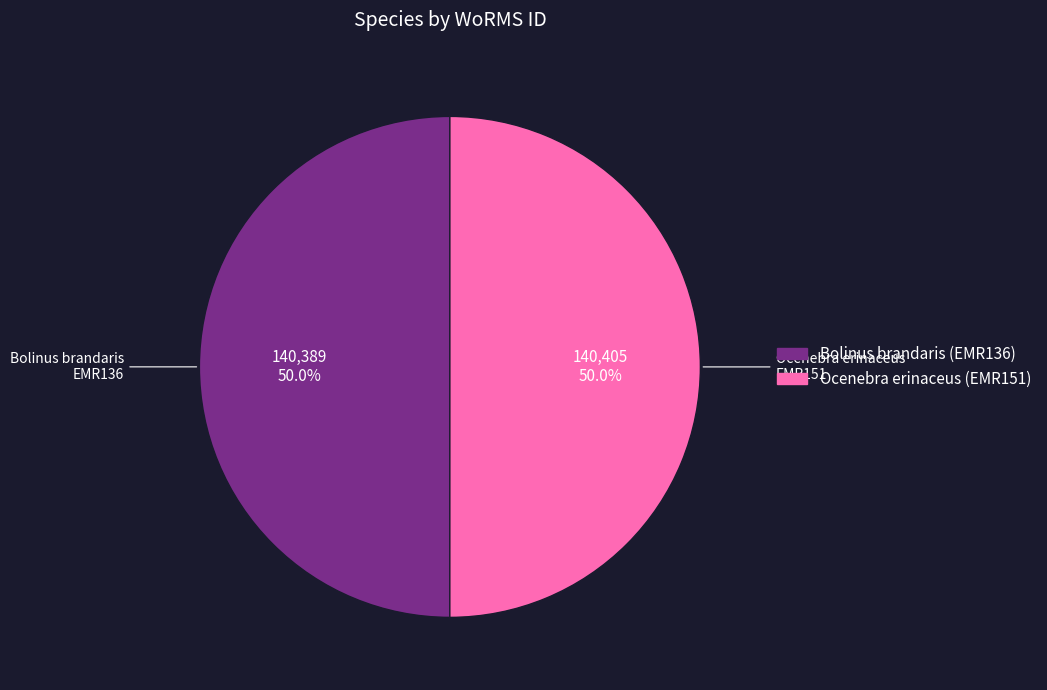

Is it true that Bolinus brandaris is 50% of the pie?

True